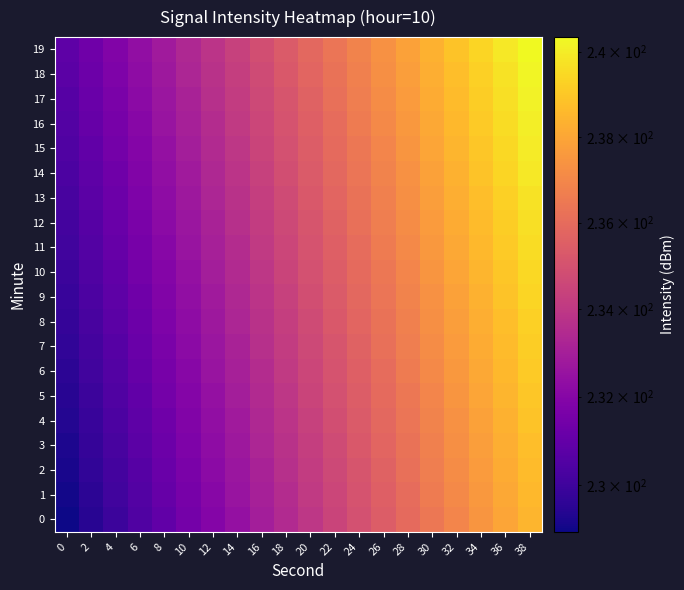

How many data points does each series have?

20